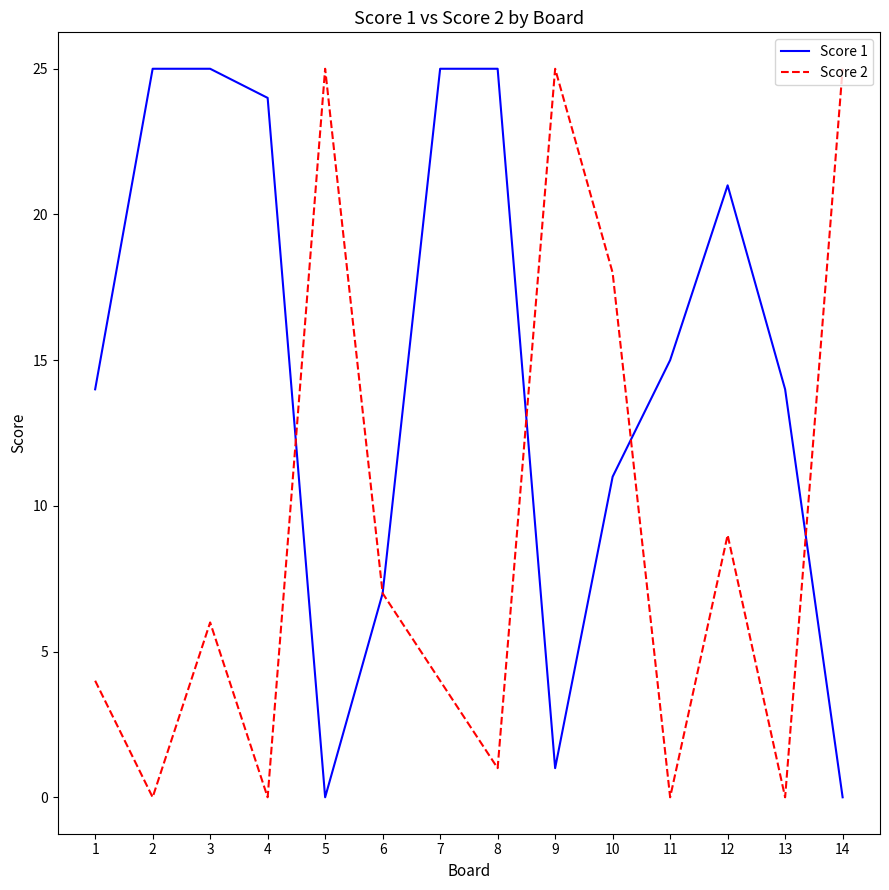

Which series has the largest total across all categories?

Score 1